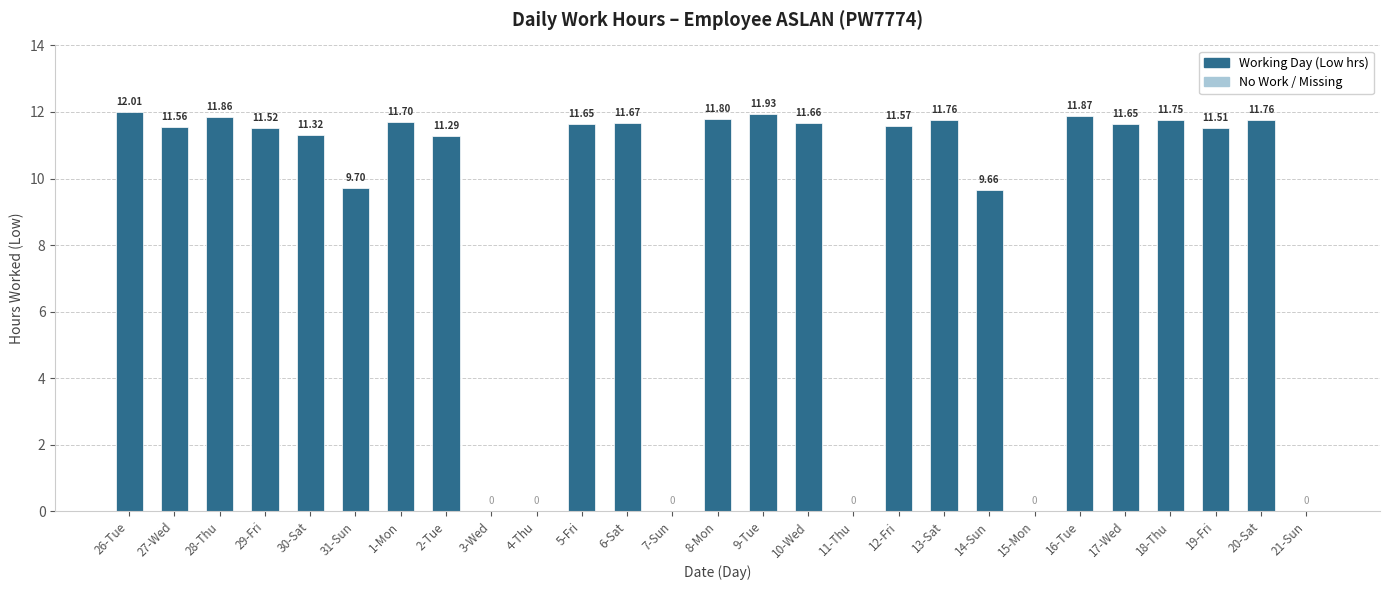

Where does the data first go above 11?

26-Tue